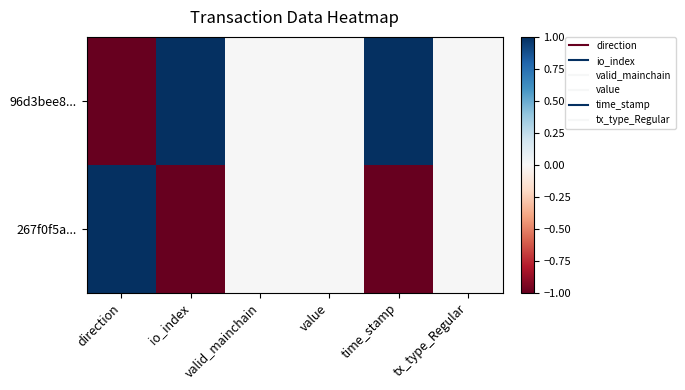

Reading right to left, list all the values displayed in this chart.

96d3bee8...: tx_type_Regular=0	time_stamp=1	value=0	valid_mainchain=0	io_index=1	direction=-1
267f0f5a...: tx_type_Regular=0	time_stamp=-1	value=0	valid_mainchain=0	io_index=-1	direction=1